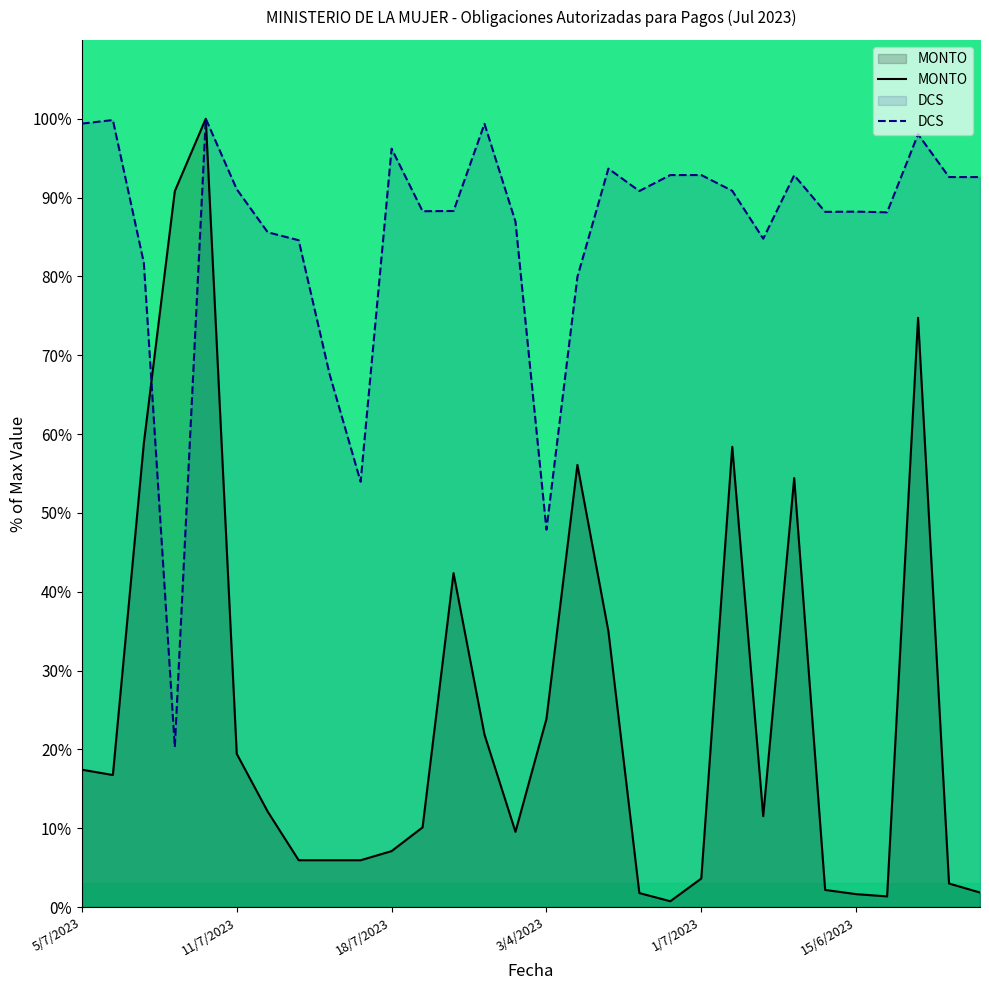

The value of DCS at 1/7/2023 is 46.4. True or false?

False